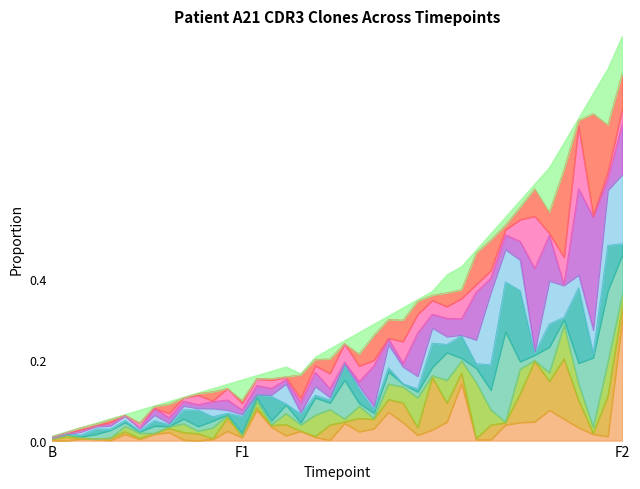

How many points are lower than both their immediate neighbors (excluding endpoints)?

1